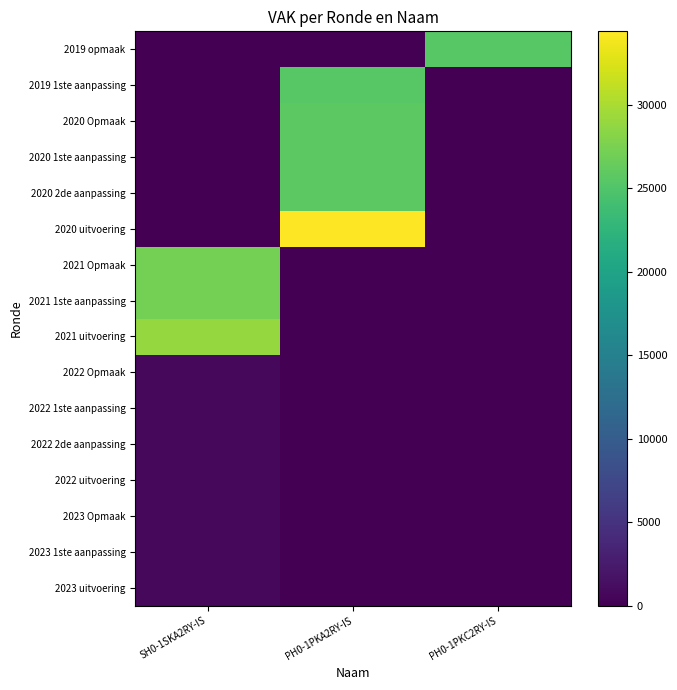

Reading left to right, list all the values displayed in this chart.

2023 uitvoering: SH0-1SKA2RY-IS=727	PH0-1PKA2RY-IS=0	PH0-1PKC2RY-IS=0
2023 1ste aanpassing: SH0-1SKA2RY-IS=727	PH0-1PKA2RY-IS=0	PH0-1PKC2RY-IS=0
2023 Opmaak: SH0-1SKA2RY-IS=727	PH0-1PKA2RY-IS=0	PH0-1PKC2RY-IS=0
2022 uitvoering: SH0-1SKA2RY-IS=801	PH0-1PKA2RY-IS=0	PH0-1PKC2RY-IS=0
2022 2de aanpassing: SH0-1SKA2RY-IS=801	PH0-1PKA2RY-IS=0	PH0-1PKC2RY-IS=0
2022 1ste aanpassing: SH0-1SKA2RY-IS=801	PH0-1PKA2RY-IS=0	PH0-1PKC2RY-IS=0
2022 Opmaak: SH0-1SKA2RY-IS=801	PH0-1PKA2RY-IS=0	PH0-1PKC2RY-IS=0
2021 uitvoering: SH0-1SKA2RY-IS=28948	PH0-1PKA2RY-IS=0	PH0-1PKC2RY-IS=0
2021 1ste aanpassing: SH0-1SKA2RY-IS=27199	PH0-1PKA2RY-IS=0	PH0-1PKC2RY-IS=0
2021 Opmaak: SH0-1SKA2RY-IS=27199	PH0-1PKA2RY-IS=0	PH0-1PKC2RY-IS=0
2020 uitvoering: SH0-1SKA2RY-IS=0	PH0-1PKA2RY-IS=34384	PH0-1PKC2RY-IS=0
2020 2de aanpassing: SH0-1SKA2RY-IS=0	PH0-1PKA2RY-IS=25777	PH0-1PKC2RY-IS=0
2020 1ste aanpassing: SH0-1SKA2RY-IS=0	PH0-1PKA2RY-IS=25777	PH0-1PKC2RY-IS=0
2020 Opmaak: SH0-1SKA2RY-IS=0	PH0-1PKA2RY-IS=25677	PH0-1PKC2RY-IS=0
2019 1ste aanpassing: SH0-1SKA2RY-IS=0	PH0-1PKA2RY-IS=25510	PH0-1PKC2RY-IS=0
2019 opmaak: SH0-1SKA2RY-IS=0	PH0-1PKA2RY-IS=0	PH0-1PKC2RY-IS=25440